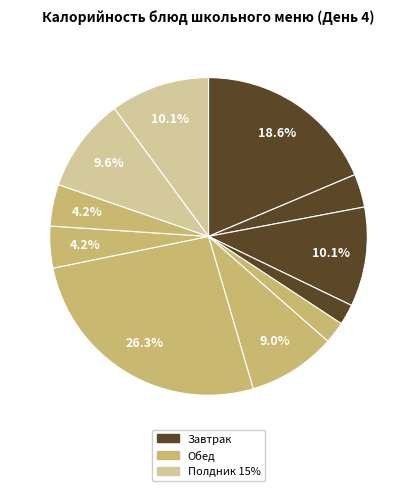

Which slice is the smallest?

Плоды свежие (мандарин)